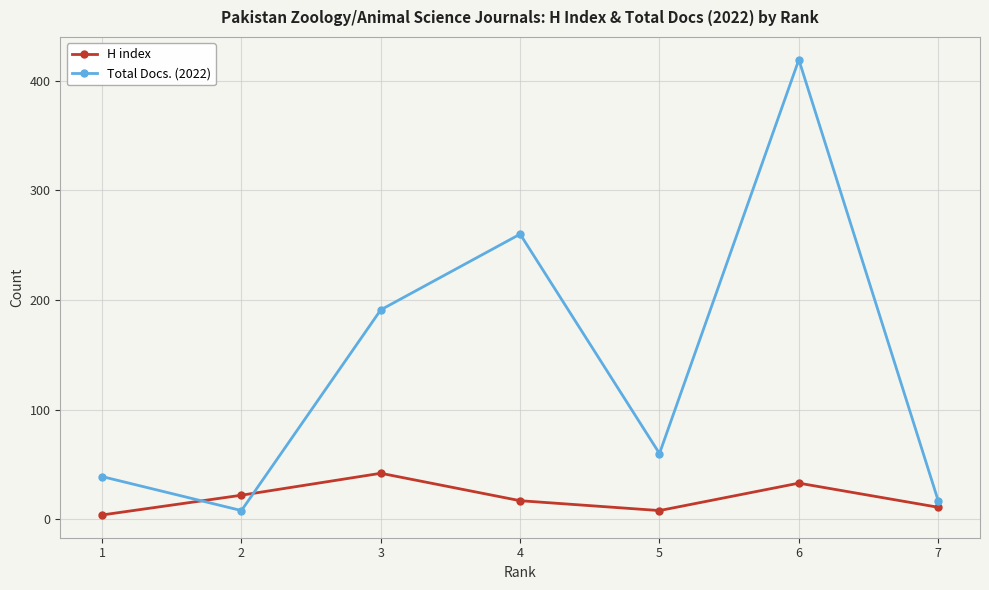

How many interior local peaks does the Total Docs. (2022) series have?

2